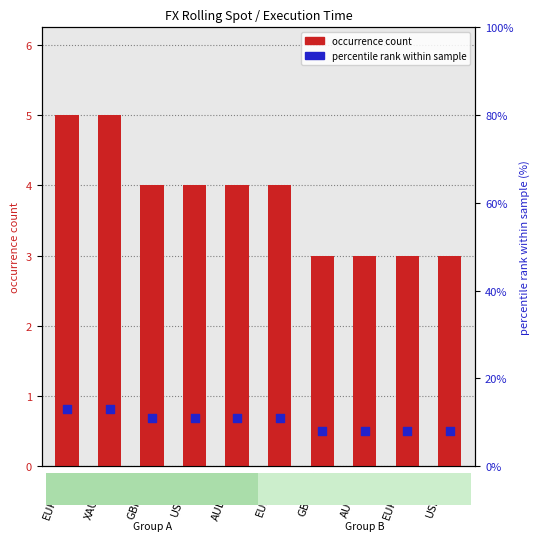

Which series has the largest total across all categories?

percentile rank within sample